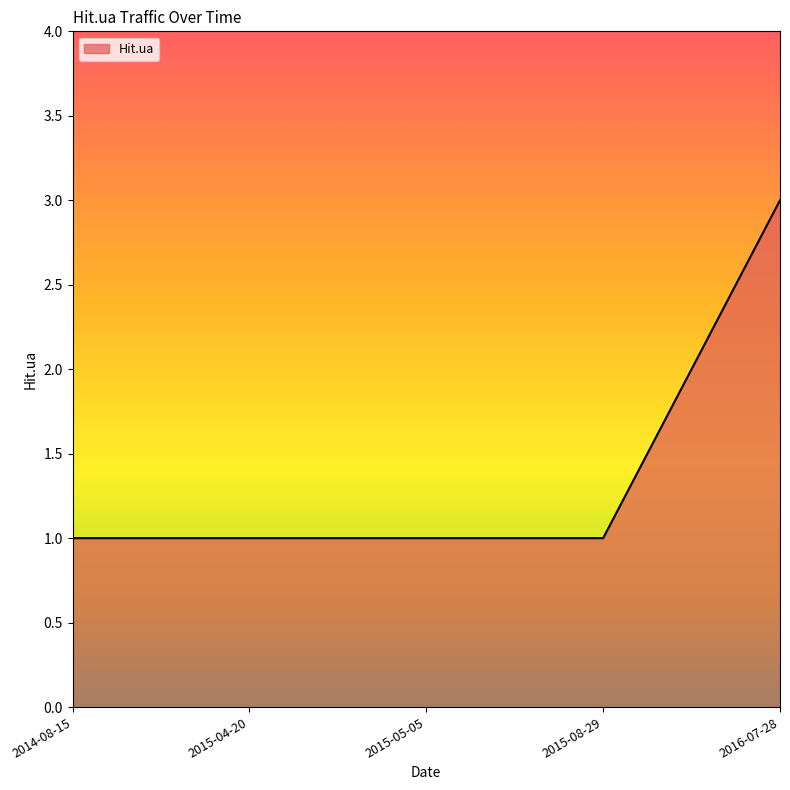

Reading right to left, extract all data points from this chart.

2016-07-28=3	2015-08-29=1	2015-05-05=1	2015-04-20=1	2014-08-15=1